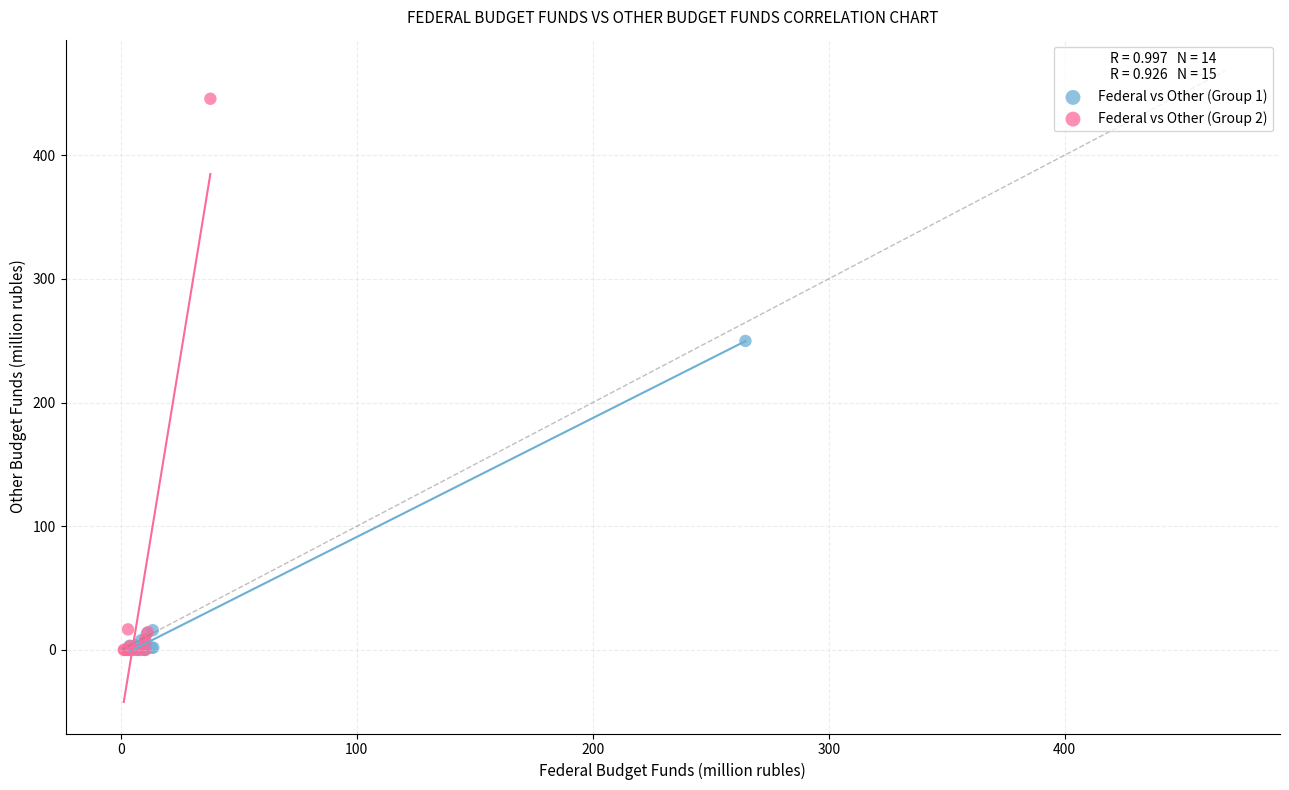

Which series reaches the maximum Y coordinate?

Federal vs Other (Group 2)